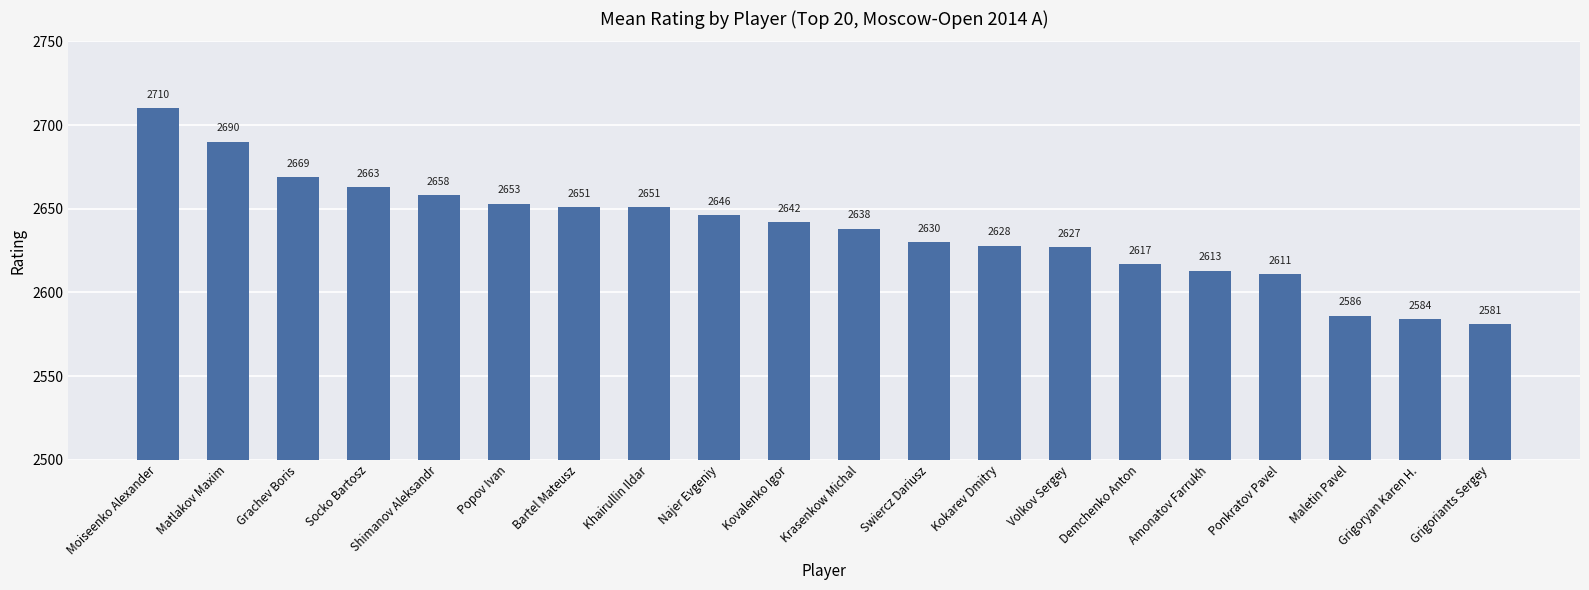

What is the difference between the maximum and minimum values?

129